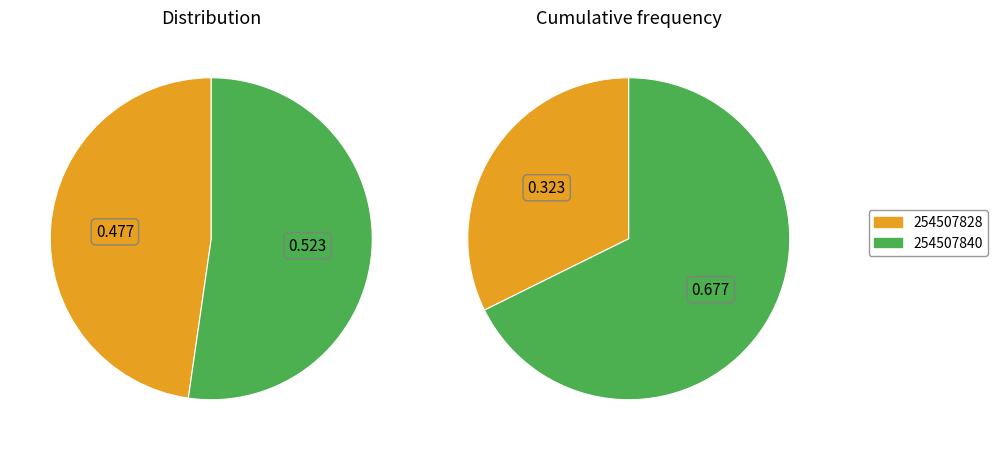

The 254507840 slice represents 52% of the pie. True or false?

True